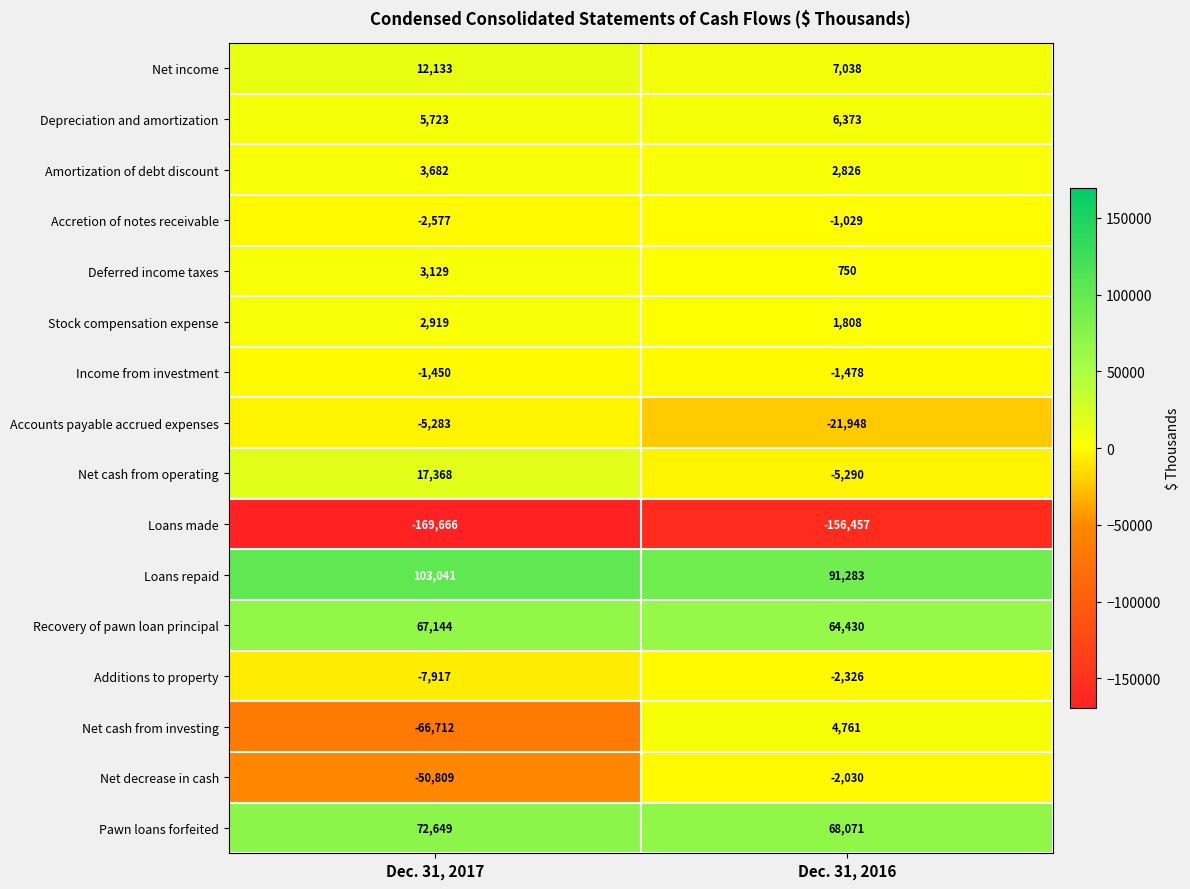

Which series has the largest range (max minus min)?

Net cash from investing